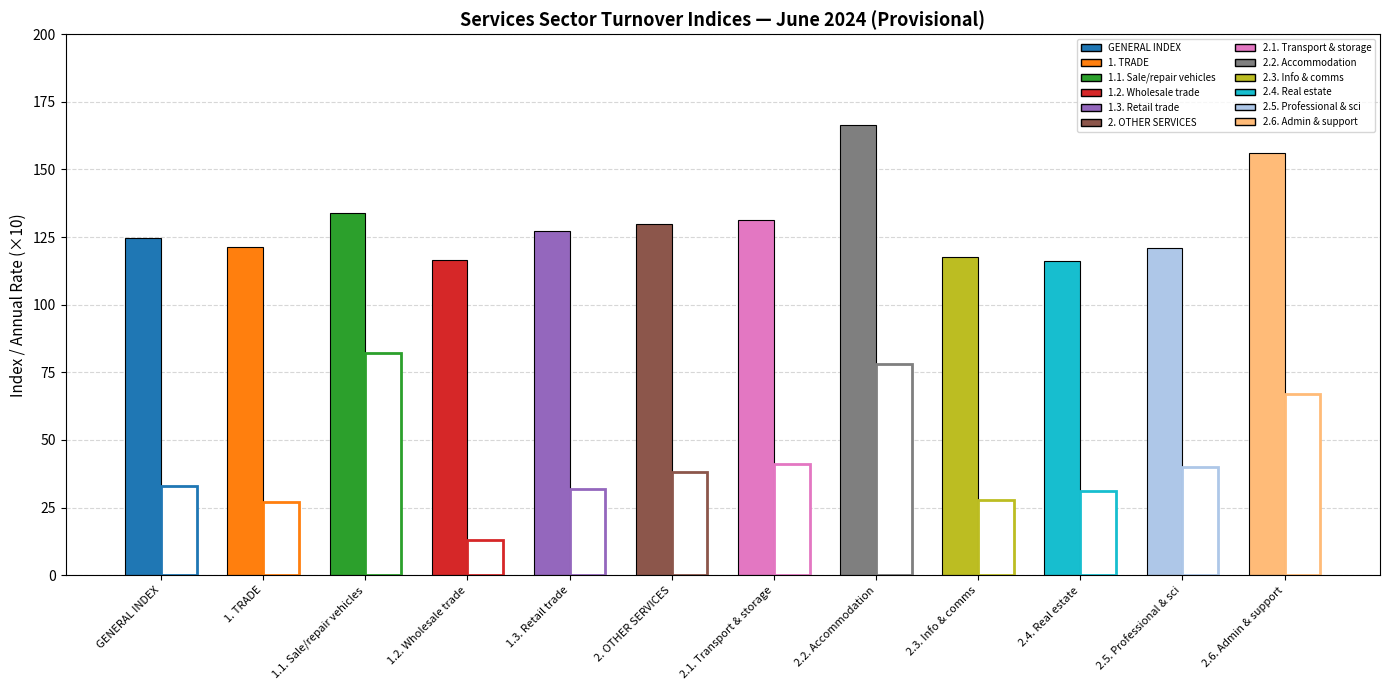

What is the approximate value of index_values at 2?

133.9